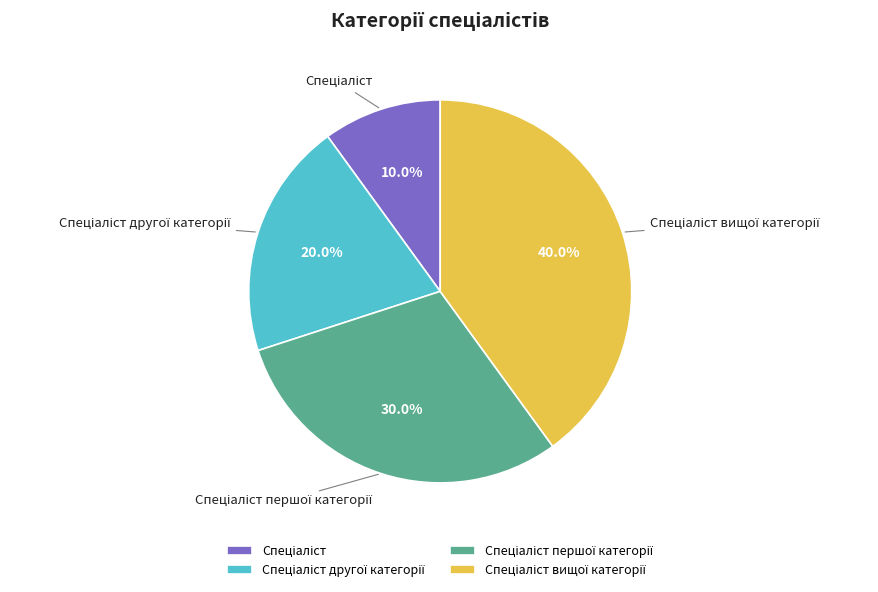

Does any single category account for the majority?

No